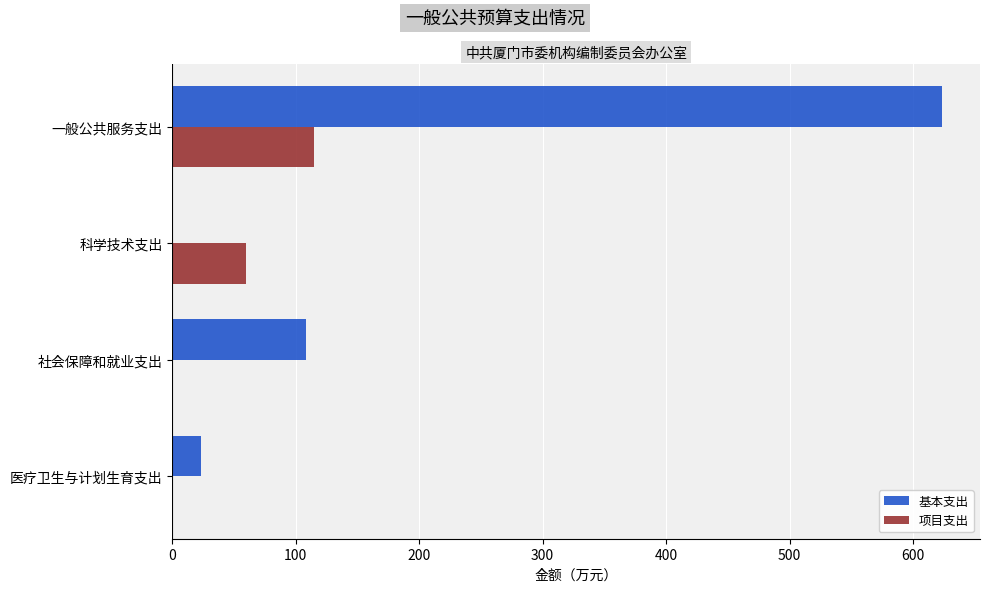

What is the sum of the 项目支出 values at 医疗卫生与计划生育支出 and 科学技术支出?

60.0